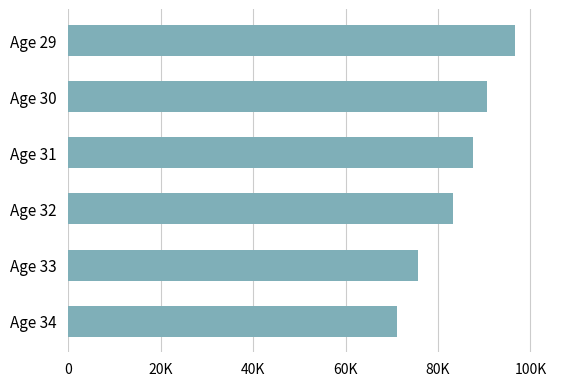

Does the chart contain any negative values?

No